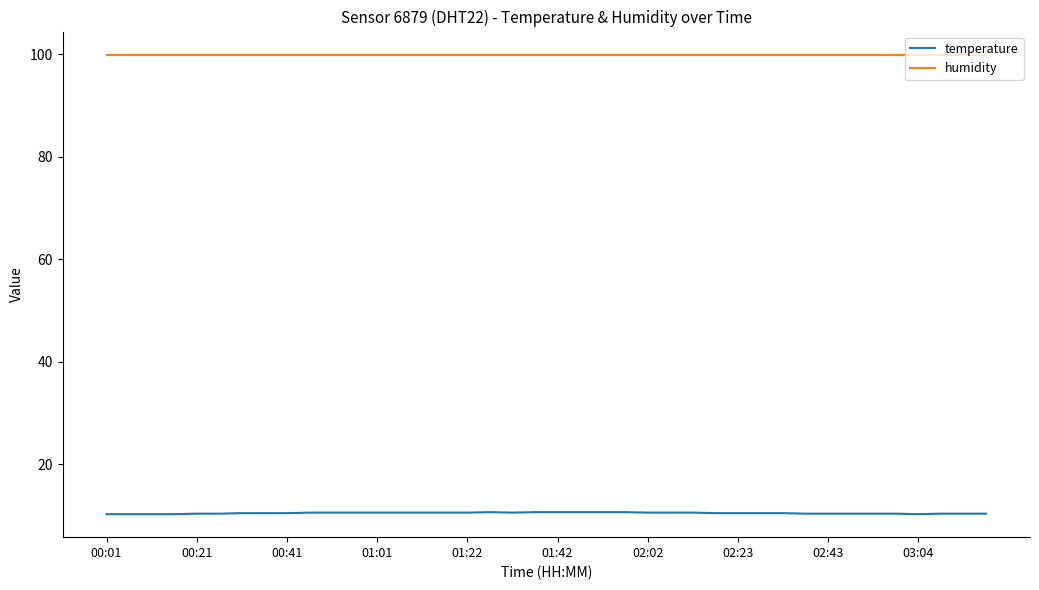

Which series has the largest total across all categories?

humidity